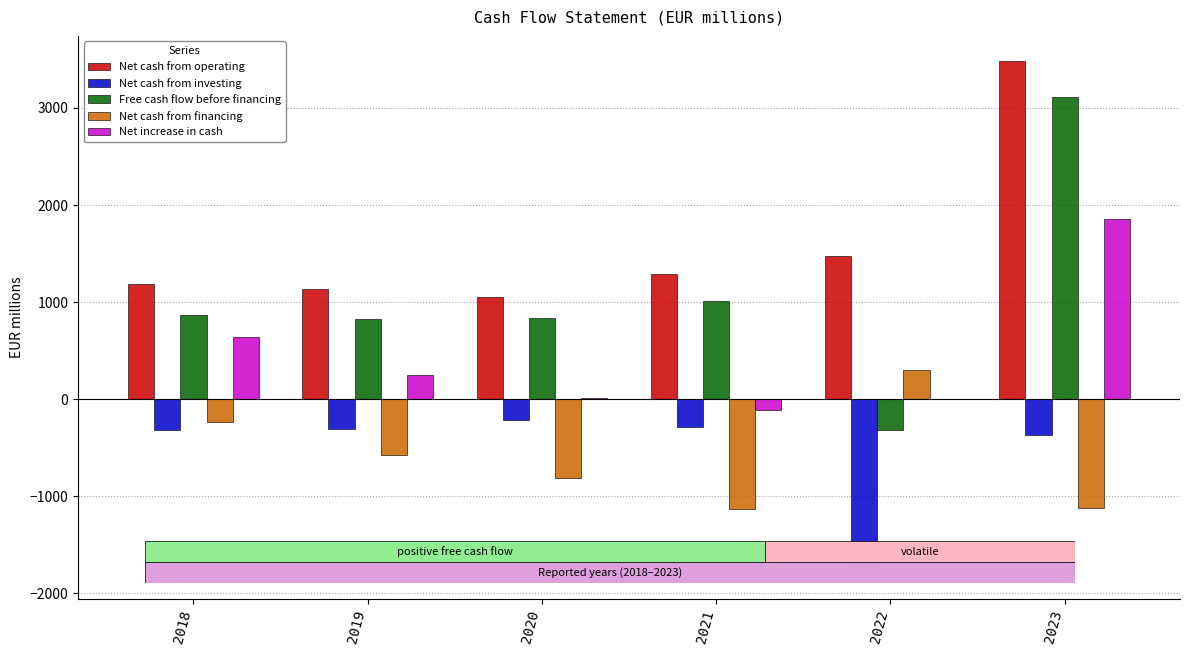

What is the difference between the Free cash flow before financing values at 2023 and 2020?

2277.0